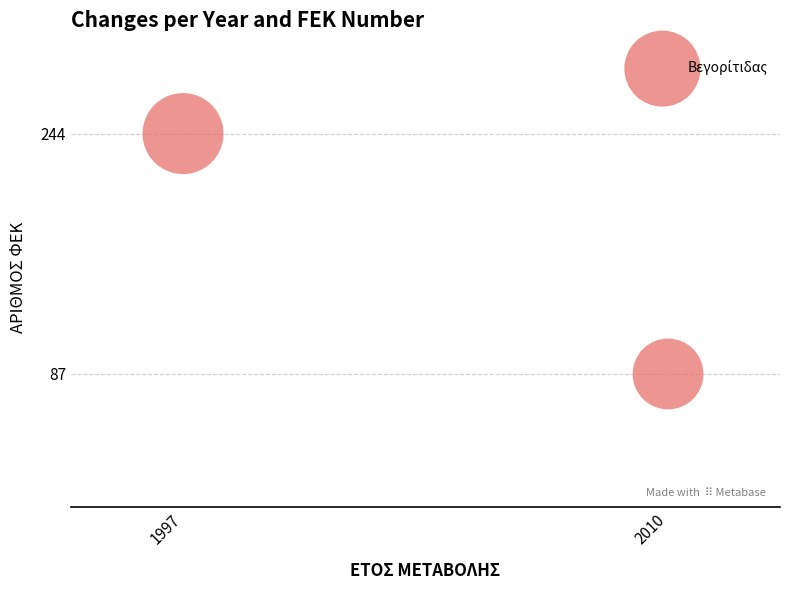

What is the average X value?

2004